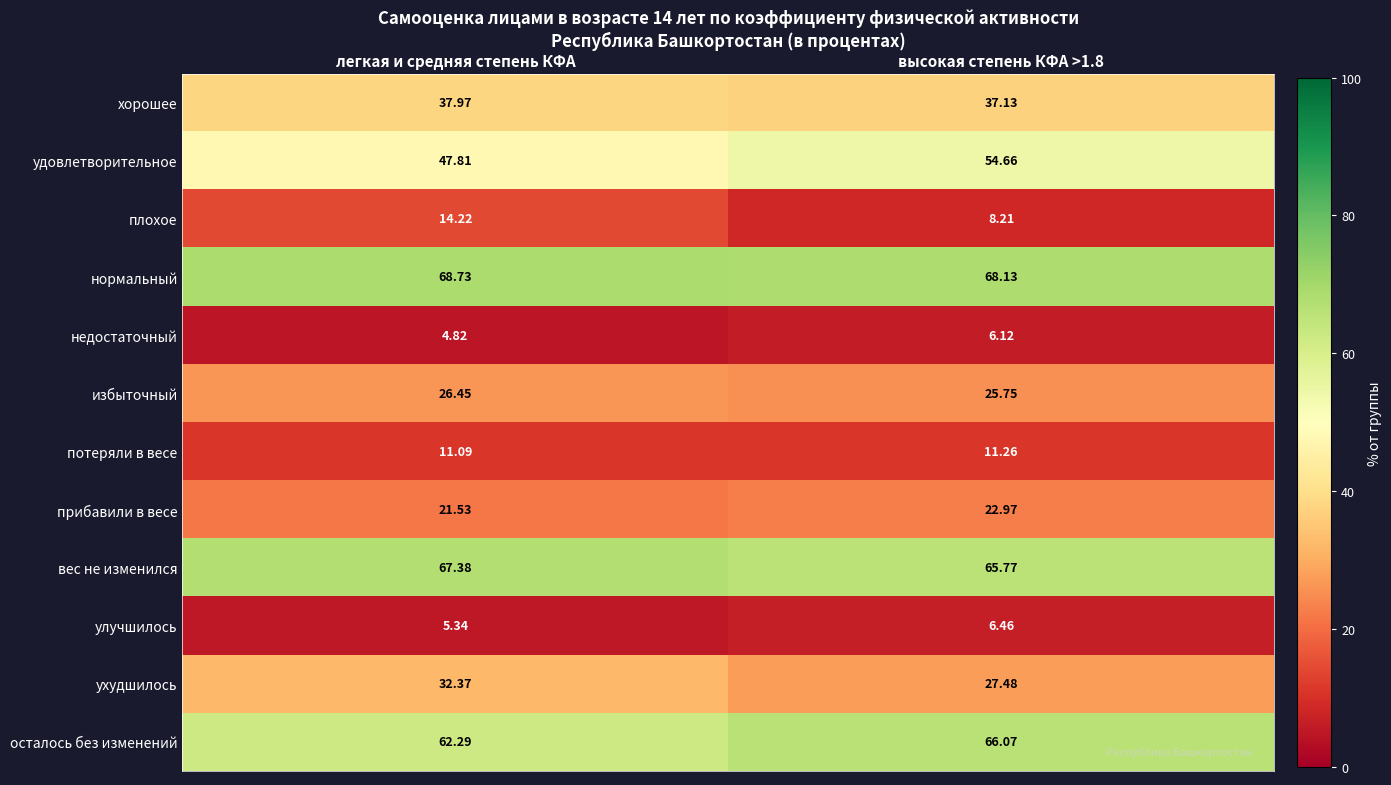

At which category is the sum across all series the highest?

высокая степень КФА >1.8